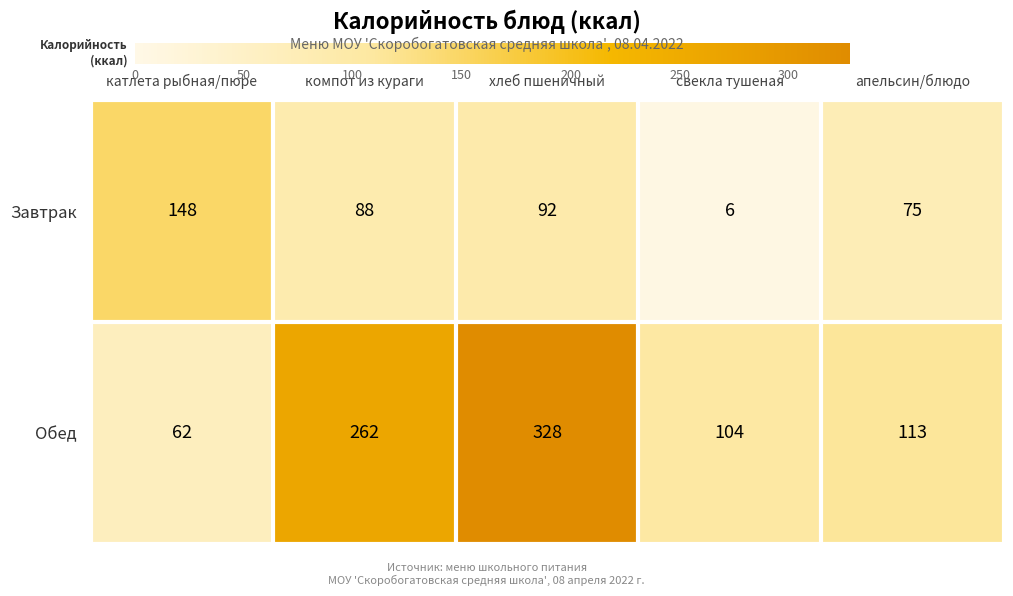

Rank the series by their average value, from lowest to highest.

Завтрак, Обед